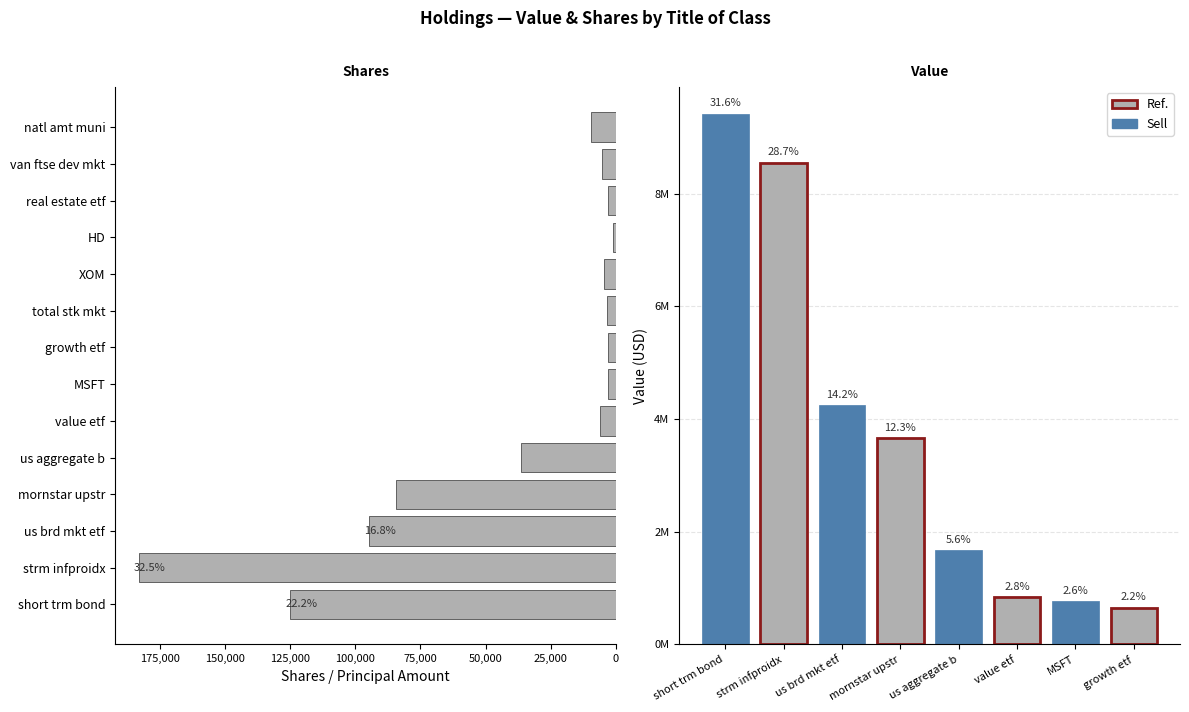

Reading left to right, list all the values displayed in this chart.

short trm bond=125099	strm infproidx=183042	us brd mkt etf=94689	mornstar upstr=84204	us aggregate b=36594	value etf=5985	MSFT=3190	growth etf=3061	total stk mkt=3398	XOM=4532	HD=1180	real estate etf=2915	van ftse dev mkt=5462	natl amt muni=9640